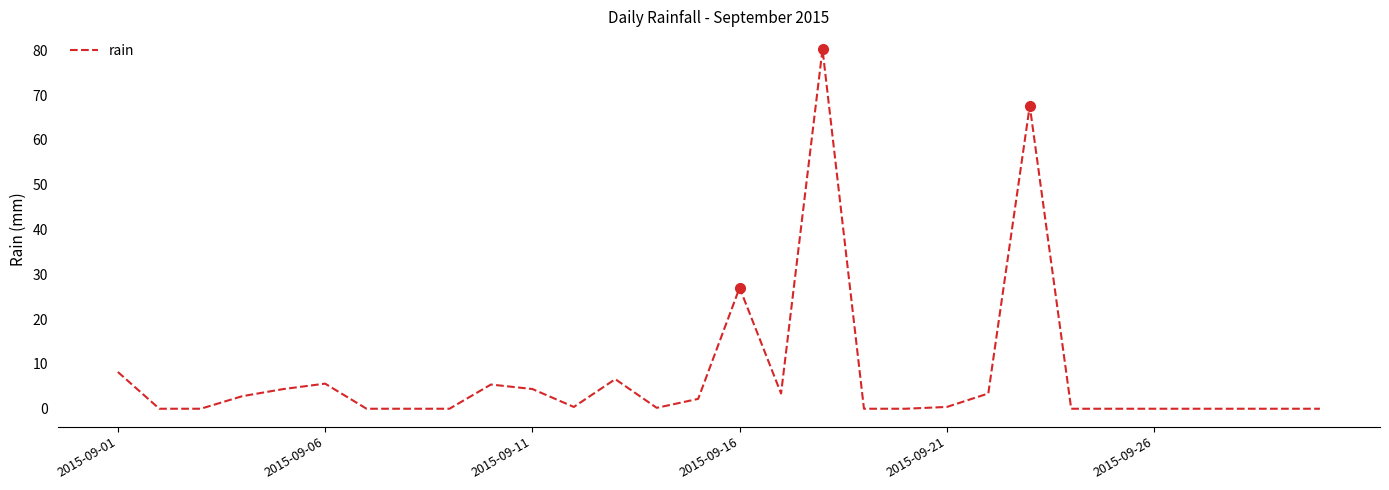

Reading left to right, transcribe all the data shown in this chart.

8.2	0.0	0.0	2.8	4.4	5.6	0.0	0.0	0.0	5.4	4.4	0.4	6.6	0.2	2.2	27.0	3.4	80.2	0.0	0.0	0.4	3.4	67.6	0.0	0.0	0.0	0.0	0.0	0.0	0.0